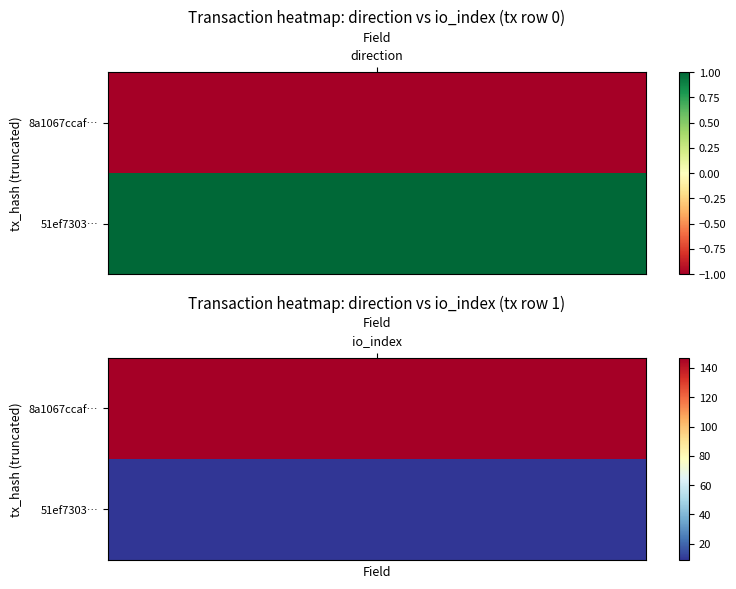

Reading left to right, what are all the values shown in this chart?

8a1067ccaf259c0e1e8b7c59e391dc300a91bf5: -1	147
51ef73034006f1dee2cb64861d81a0c01eb725e: 1	9